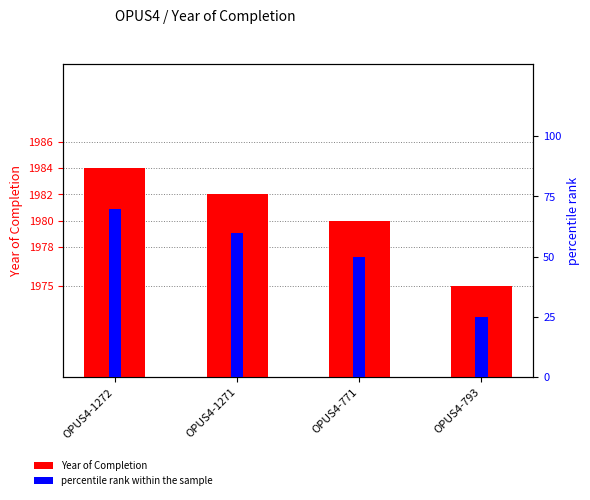

What are all the series names shown in the legend?

Year of Completion, percentile rank within the sample